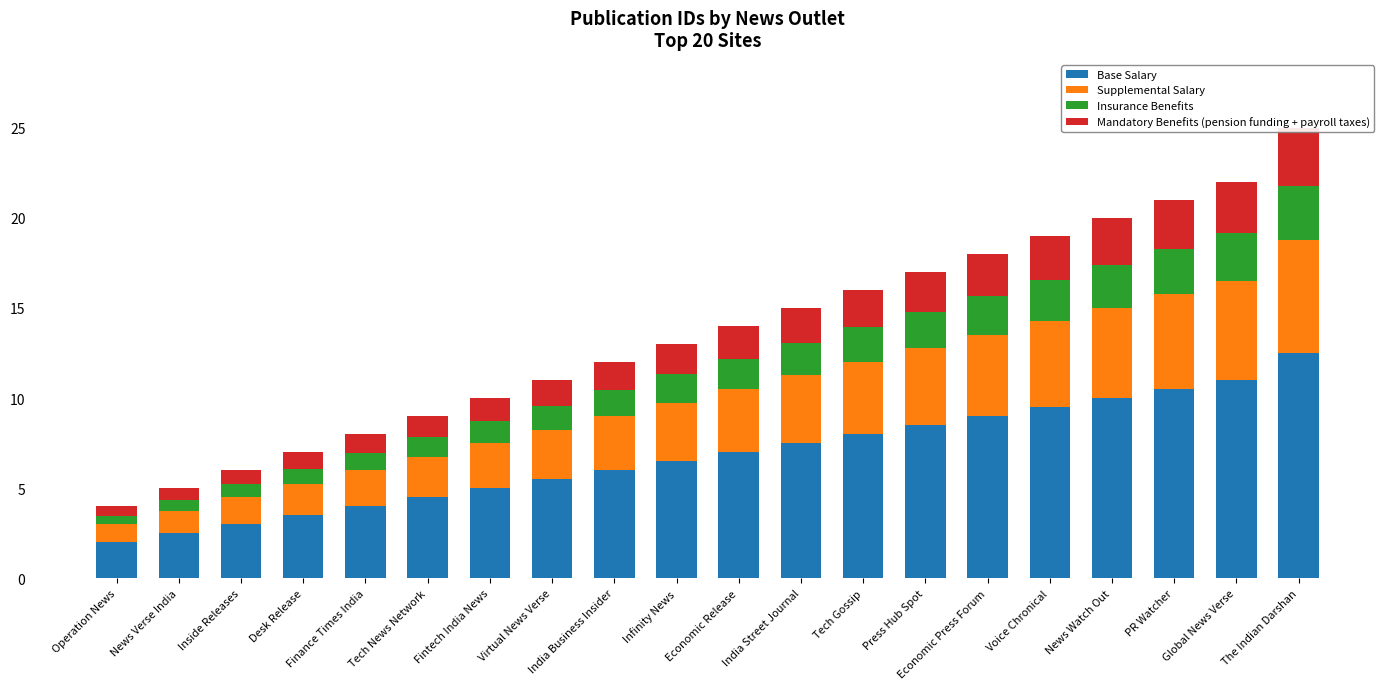

How many series are shown in this chart?

4